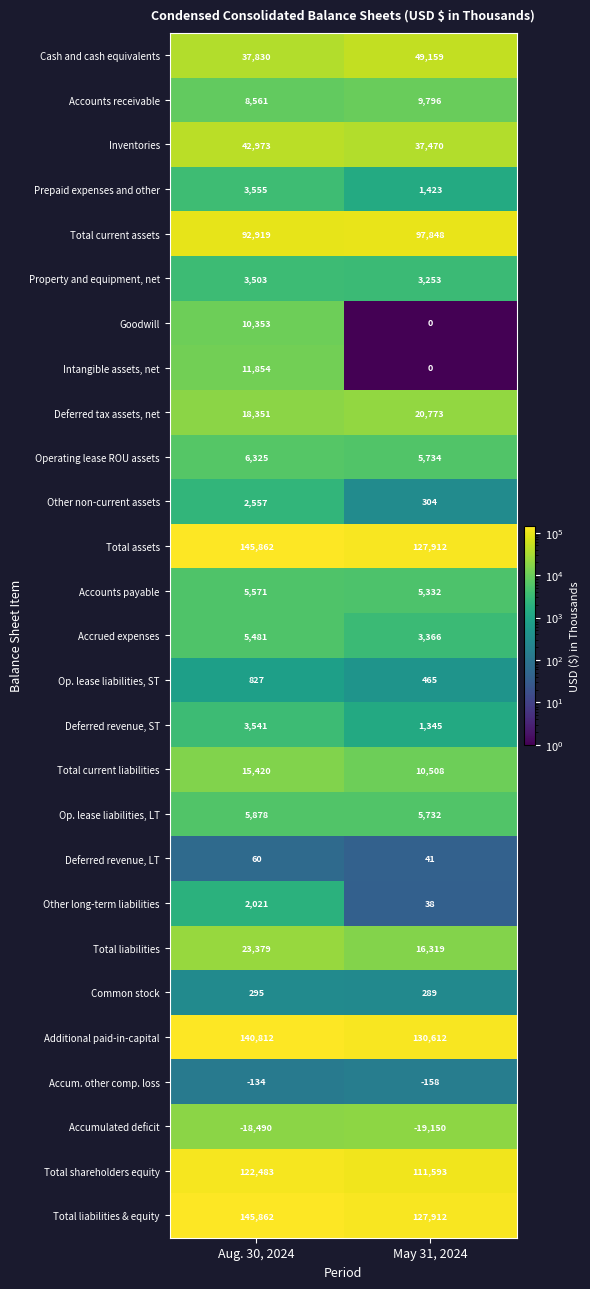

What is the difference between the highest and lowest values at Aug. 30, 2024?

164352